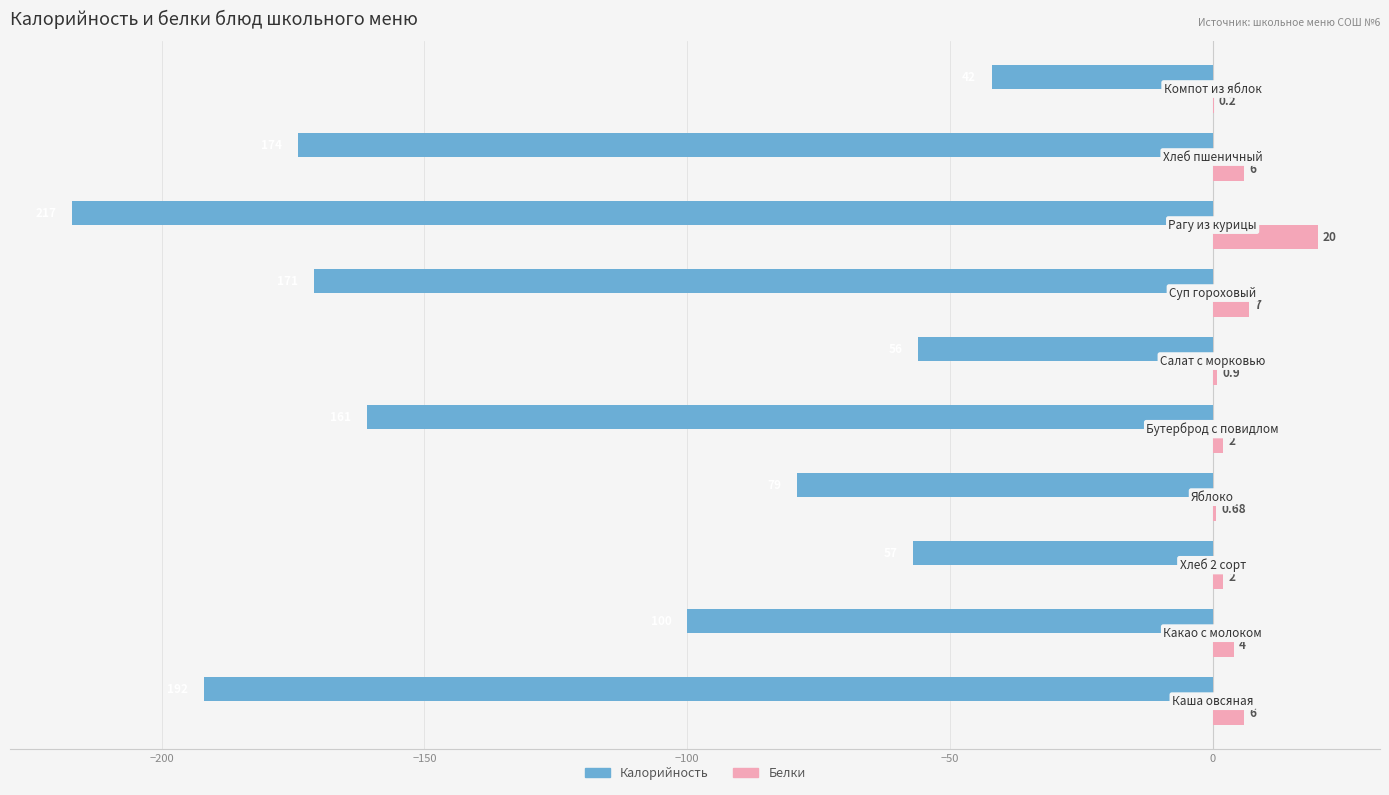

Which series has the largest total across all categories?

Белки